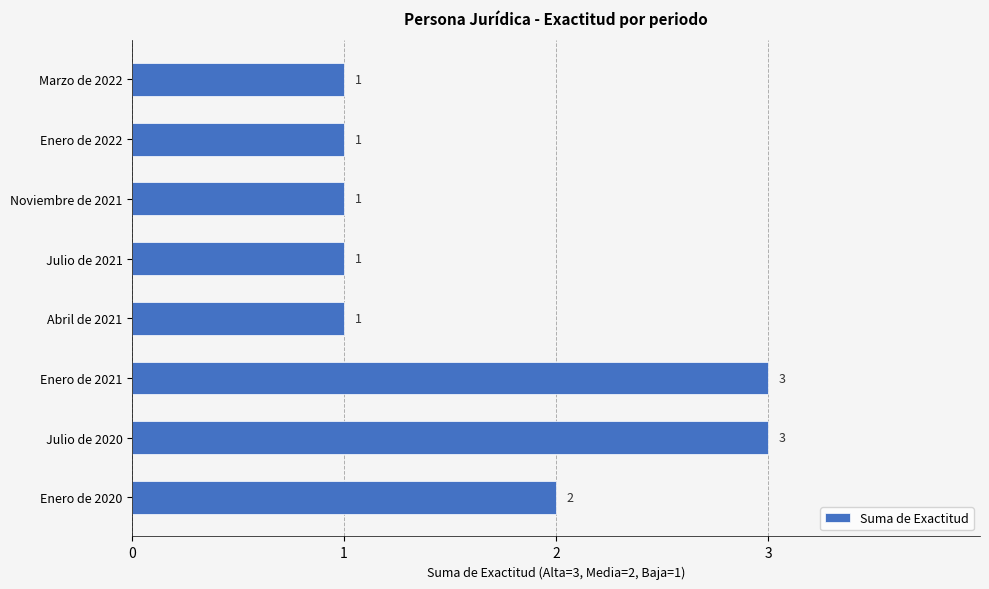

How many values are between 1 and 3?

8